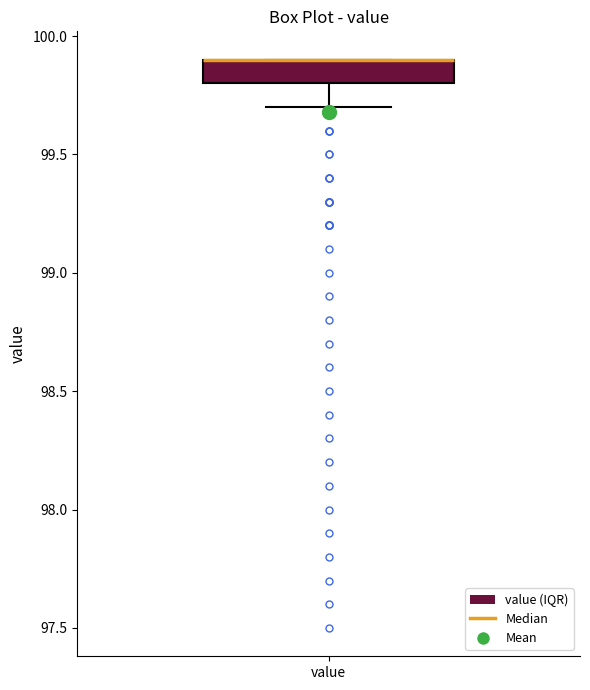

Where is the lower edge of the box for value on the y-axis? The values are not printed on the chart, so give them approximately, as read against the axis.

99.8